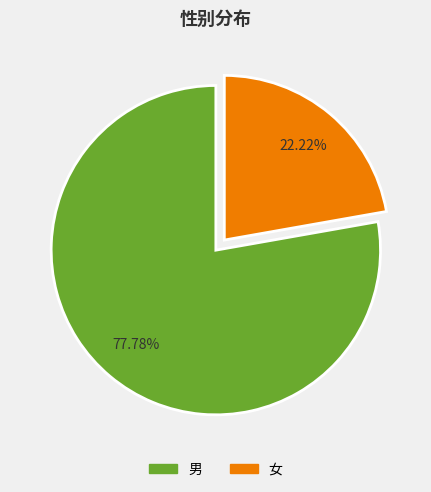

The 男 slice represents 78% of the pie. True or false?

True